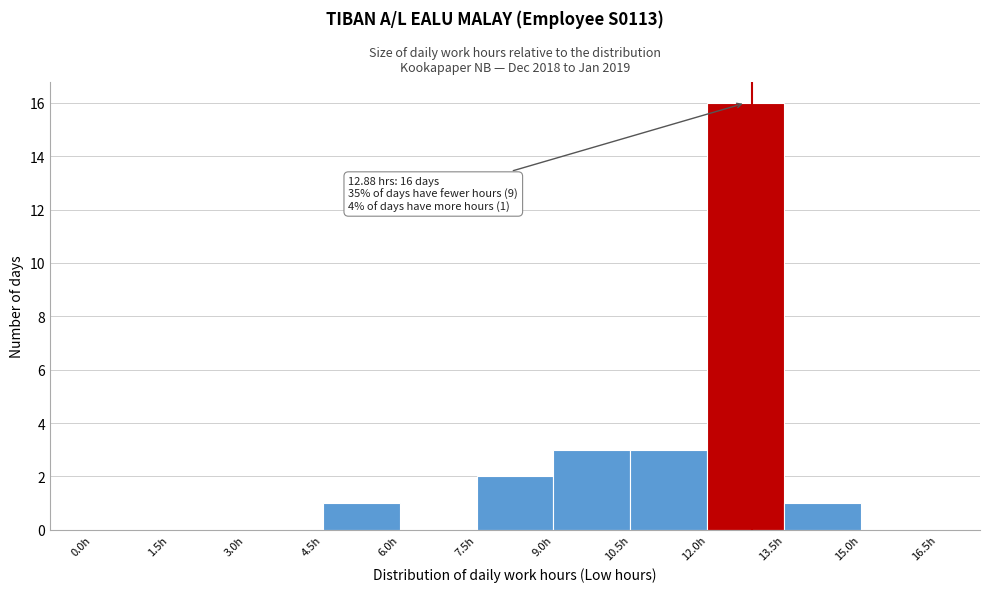

Over which range of the x-axis is the bar tallest?

12.0 to 13.5